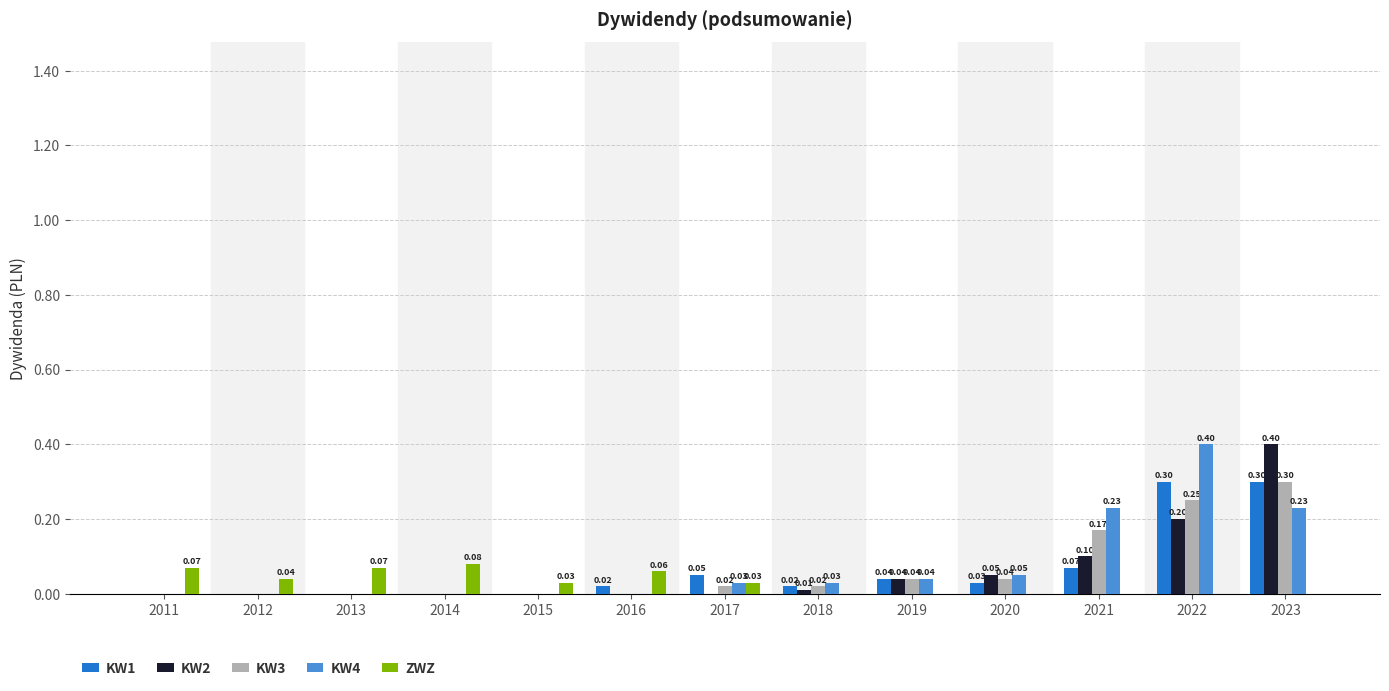

What is the sum of all KW2 values?

0.8